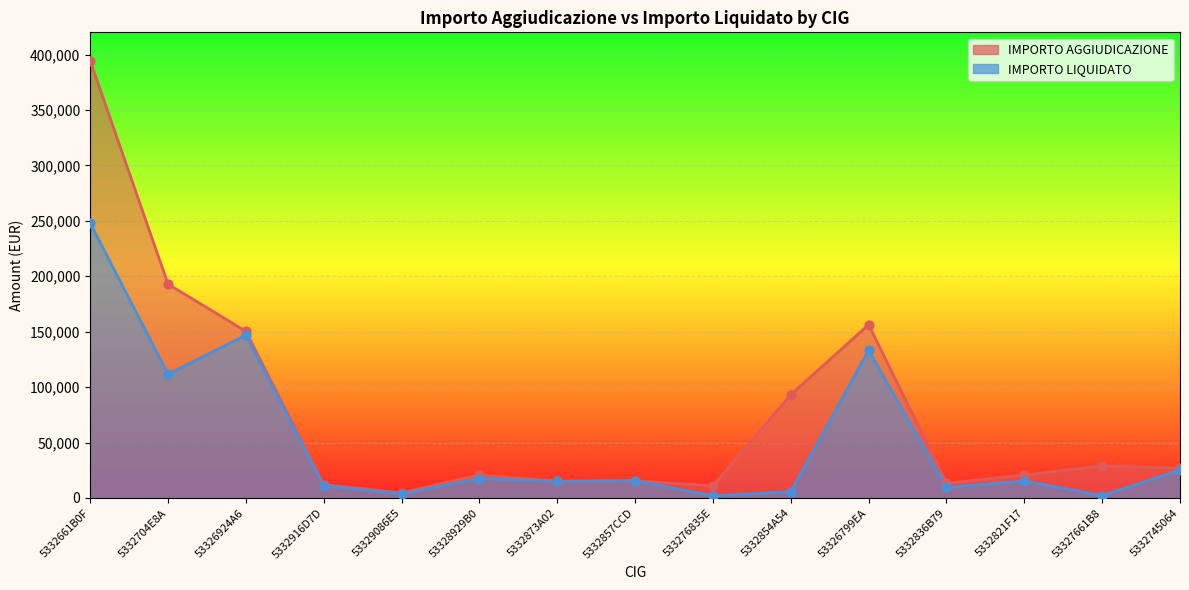

Which series has the largest Y range (max minus min)?

IMPORTO AGGIUDICAZIONE